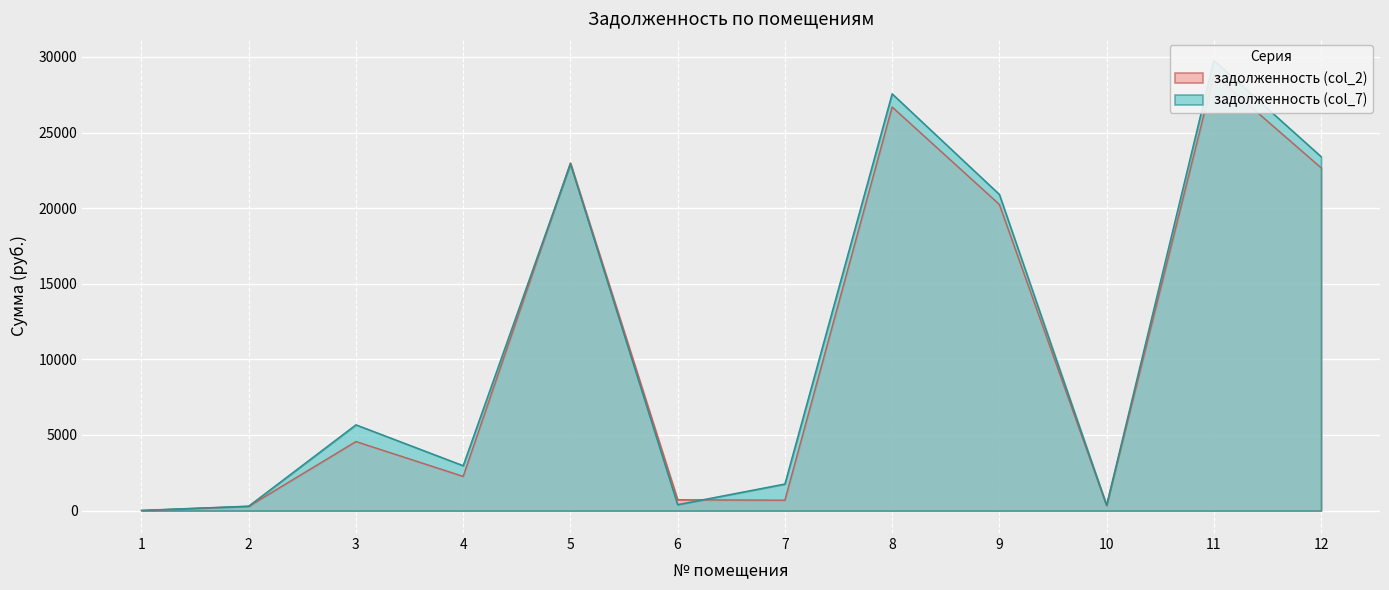

Between 3 and 7, which series saw the biggest shift?

задолженность (col_7)